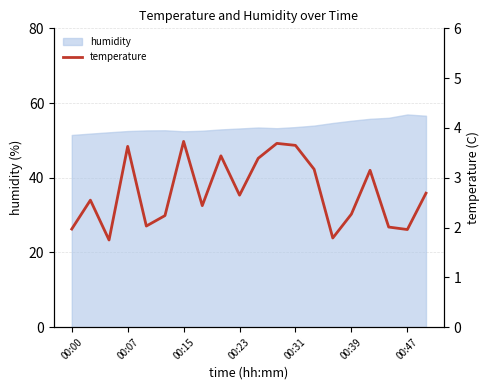

What is the highest value of the humidity series?

56.9